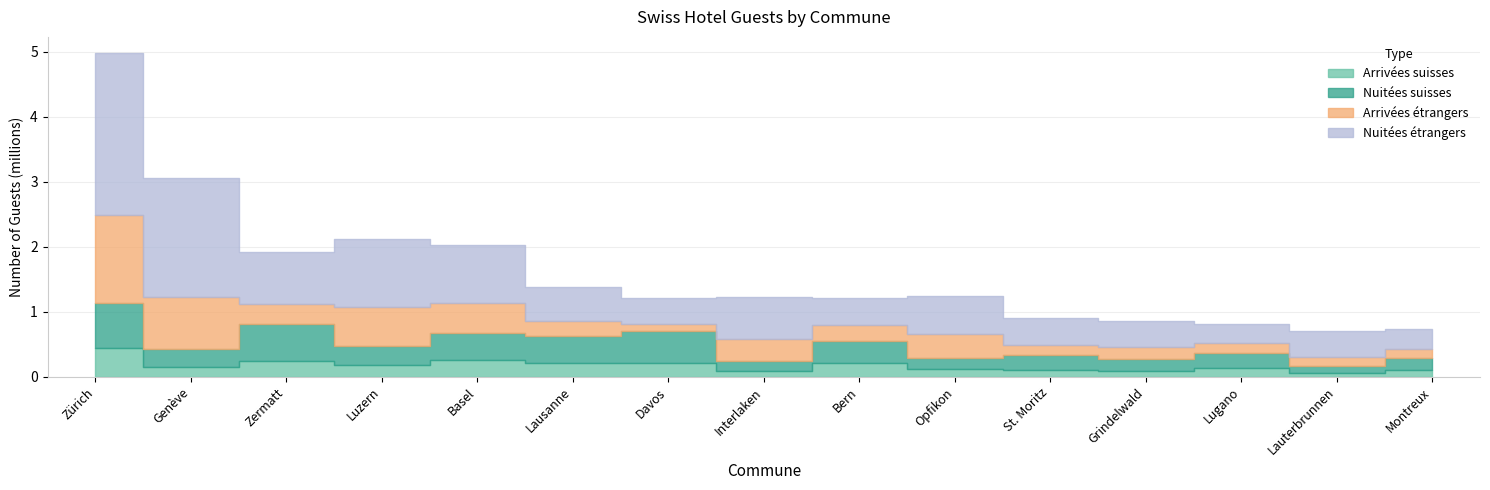

List the labels in order of Nuitées suisses value, largest first.

Zürich, Zermatt, Davos, Basel, Lausanne, Bern, Luzern, Genève, St. Moritz, Lugano, Montreux, Grindelwald, Opfikon, Interlaken, Lauterbrunnen